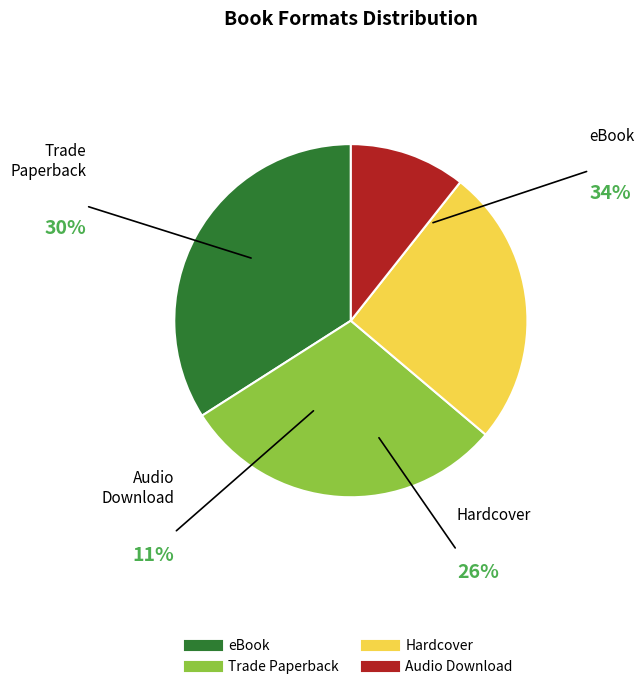

Combined, do Trade Paperback and Audio Download account for over 50%?

No